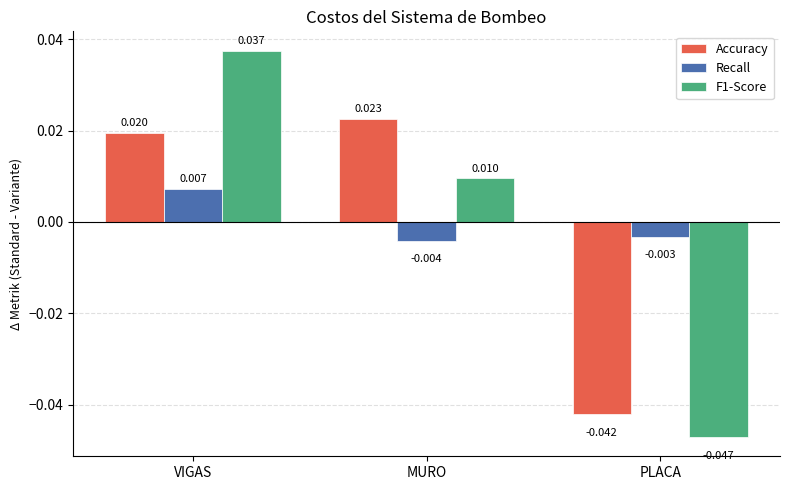

What is the label of the 3rd bar from the right?

VIGAS